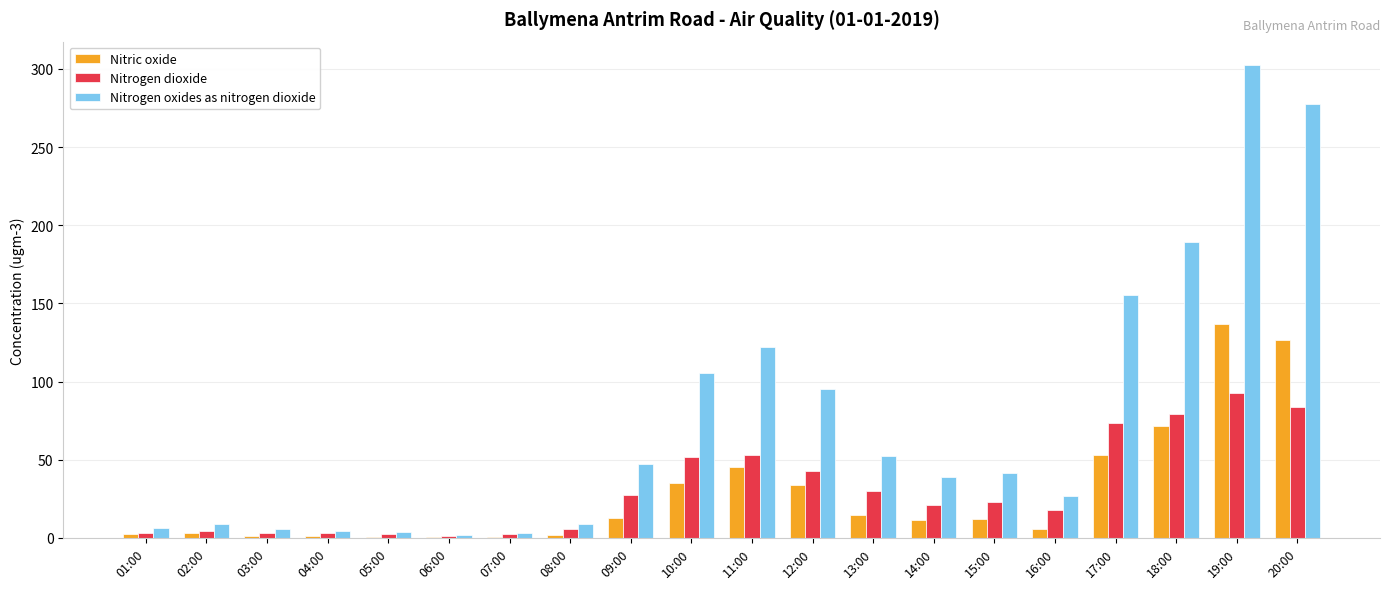

Where is Nitric oxide nearest to the value 68?

18:00